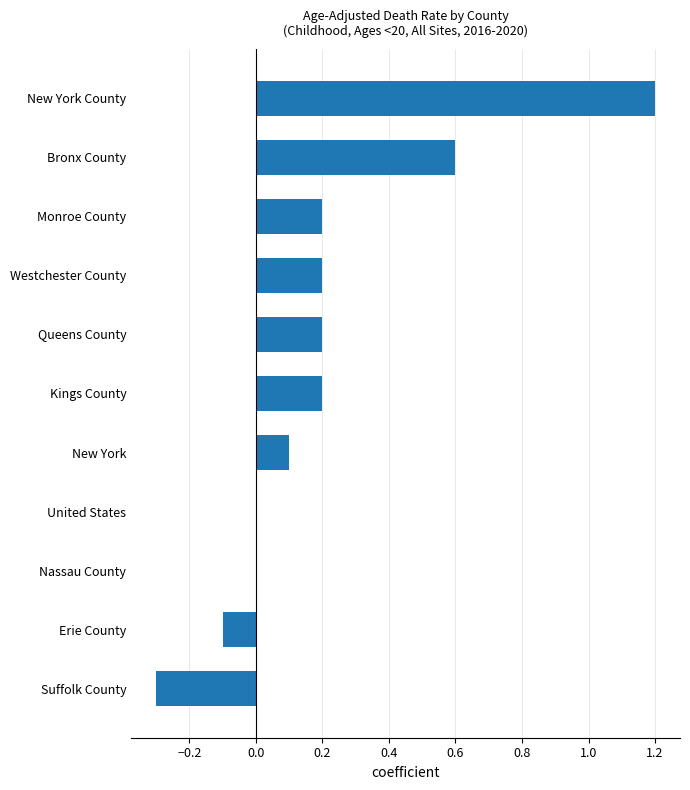

What is the change in value from Westchester County to Suffolk County?

-0.5